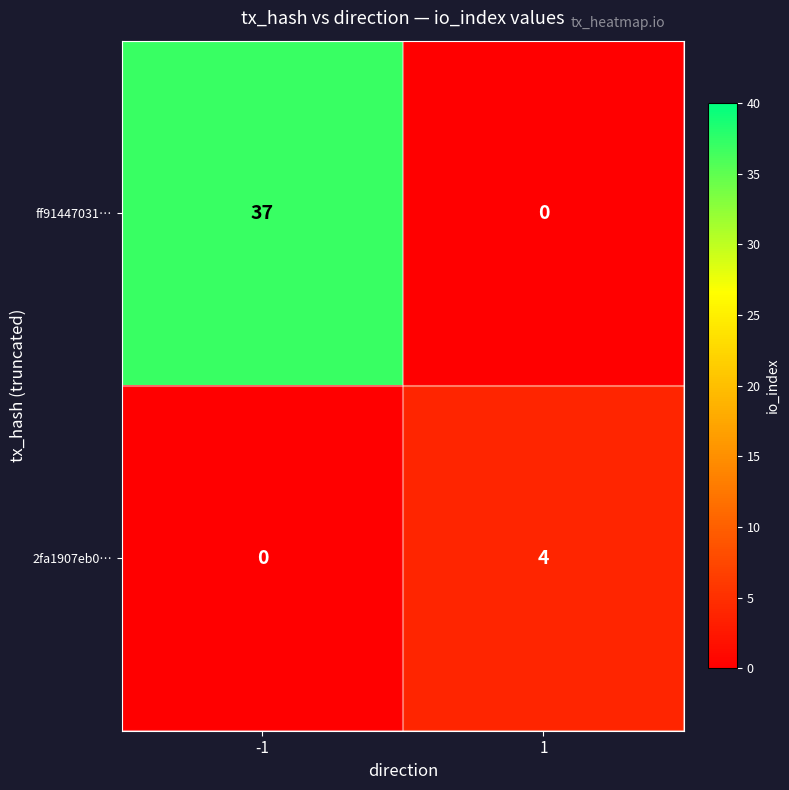

How many data points does each series have?

2